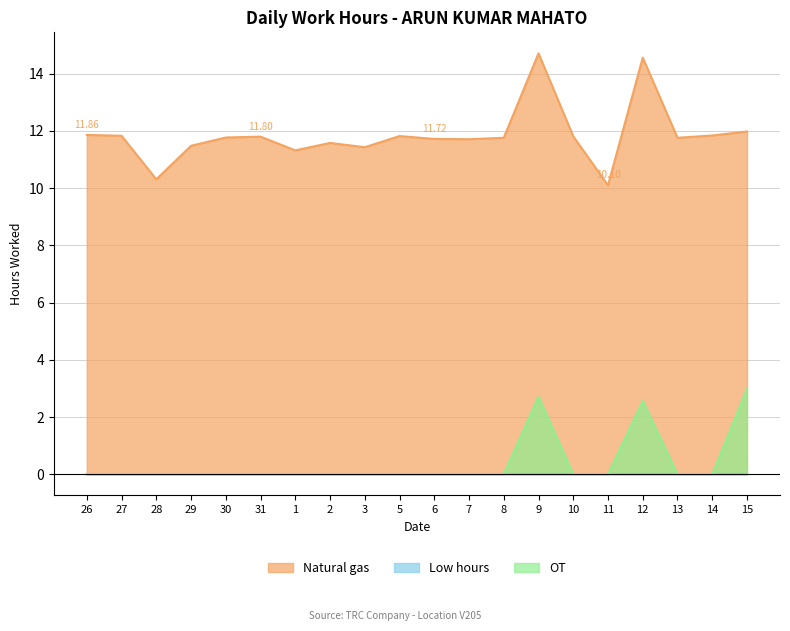

In OT, how many points are higher than both neighbors (excluding endpoints)?

2